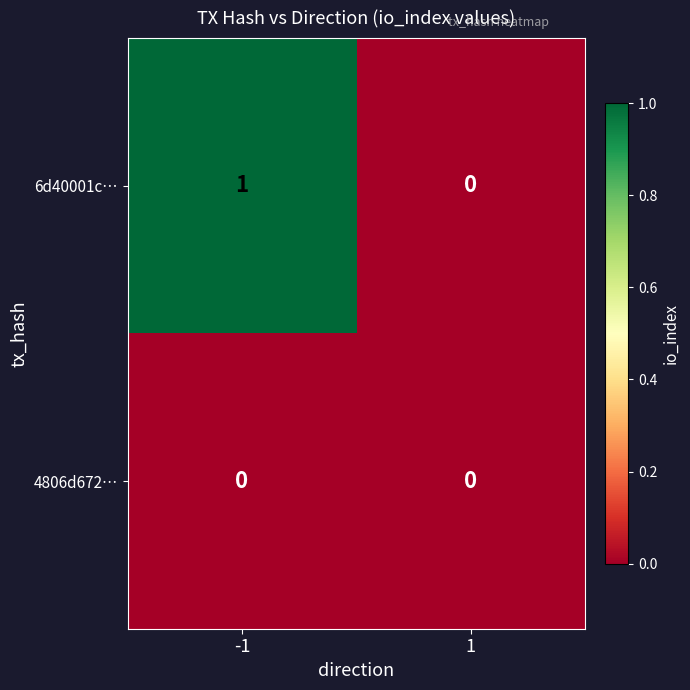

What is the total value across all series at -1?

1